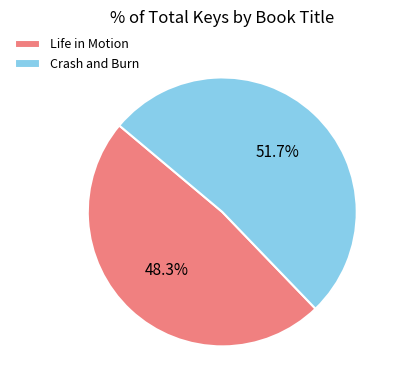

What portion of the pie excludes Crash and Burn?

48.3%